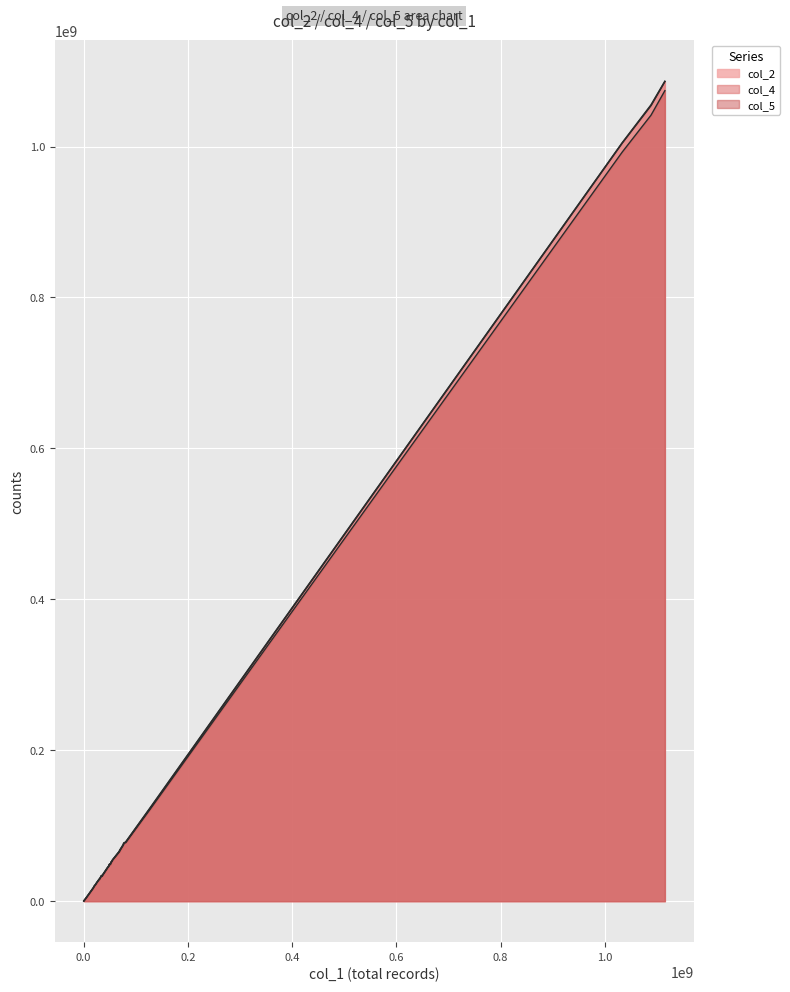

True or false: col_4 and col_5 cross at least once.

False